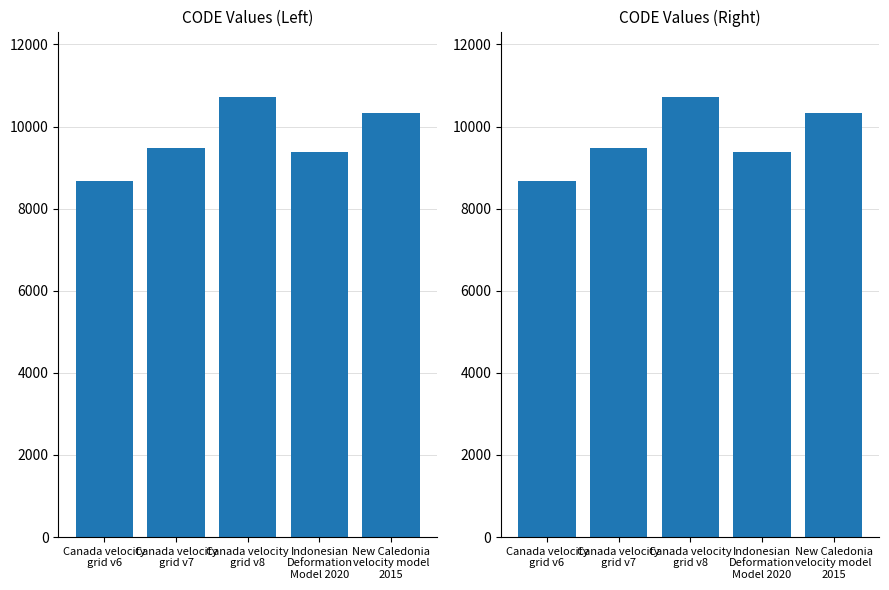

Where is the data nearest to the value 9691?

Canada velocity
grid v7